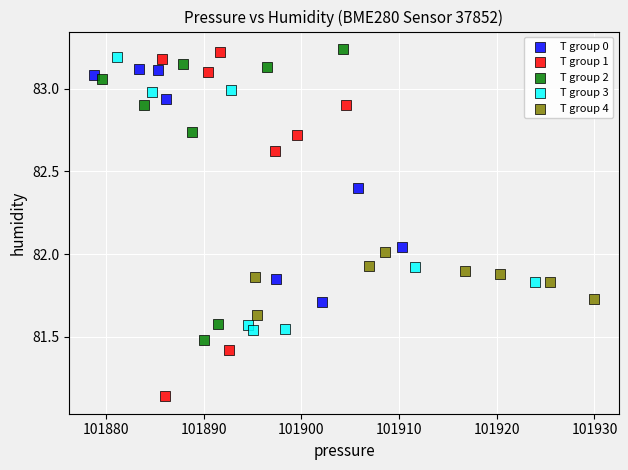

Which series has the widest spread of Y values?

T group 1